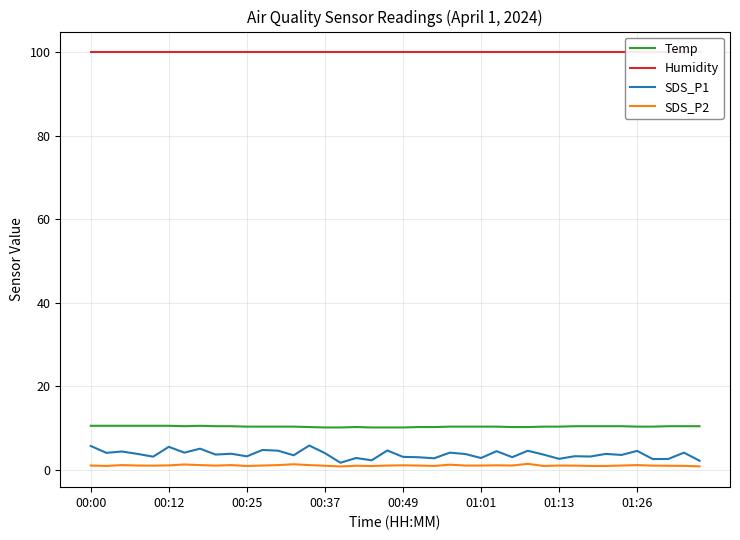

At which category is the sum across all series the highest?

00:00